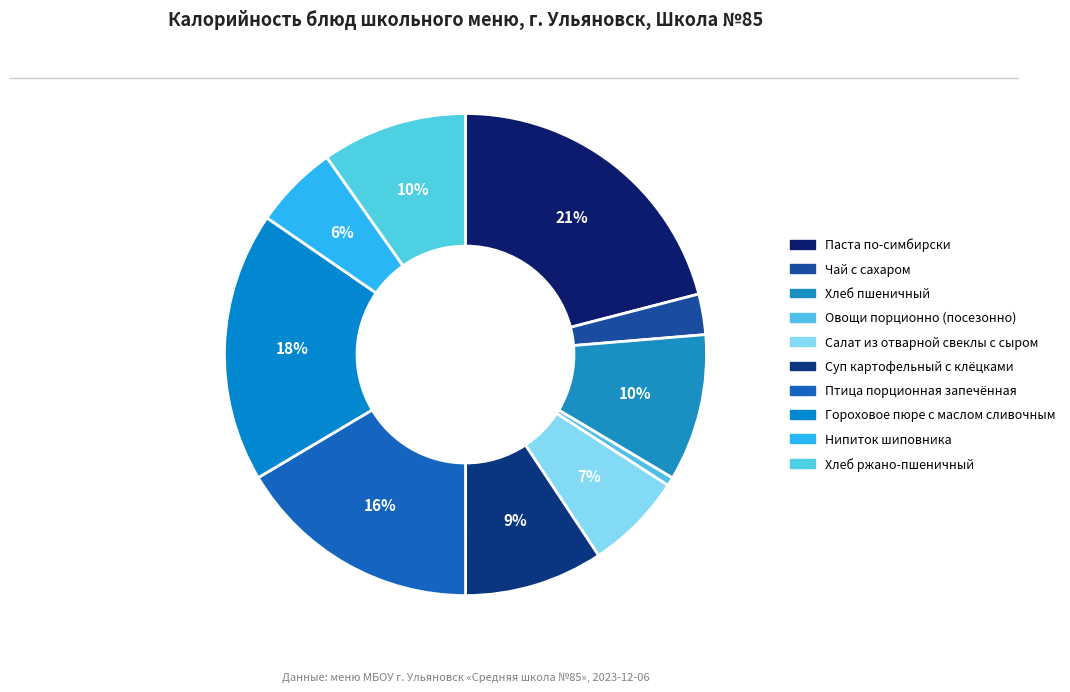

Combined, do Чай с сахаром and Нипиток шиповника account for over 50%?

No